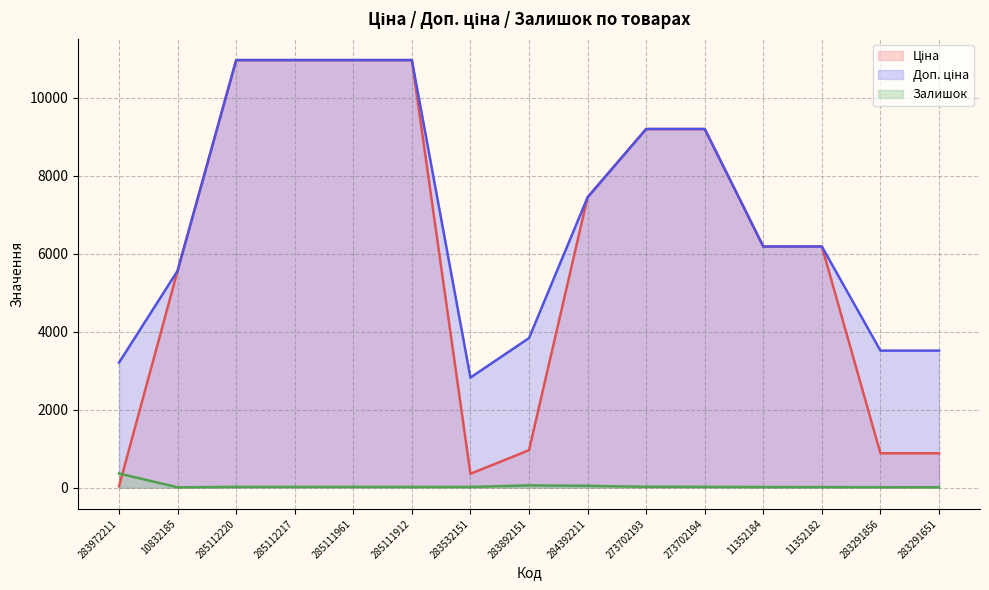

The value of Ціна at 10832185 is 9476.5. True or false?

False